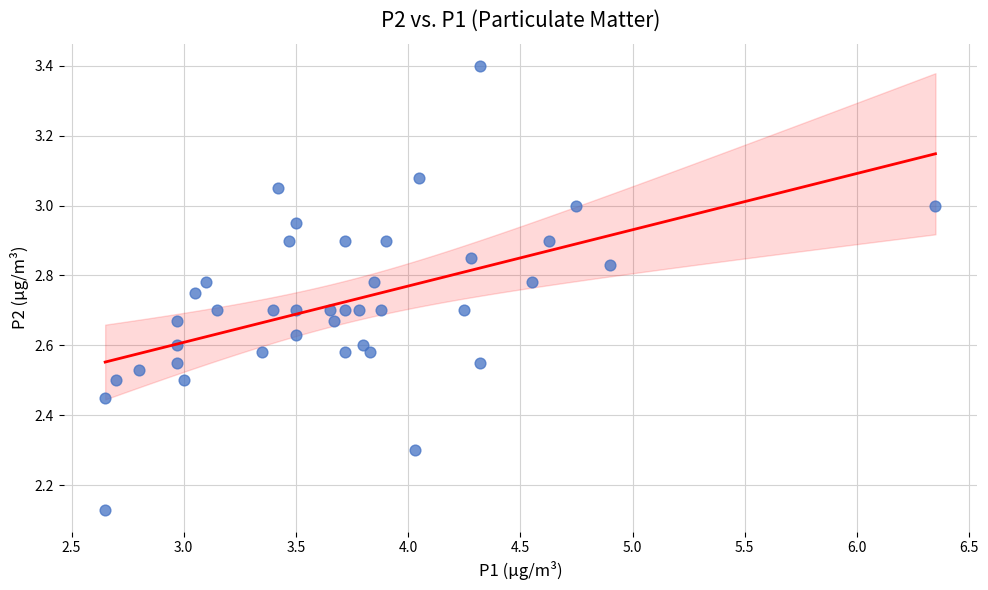

What is the range of X values (max minus min)?

3.7